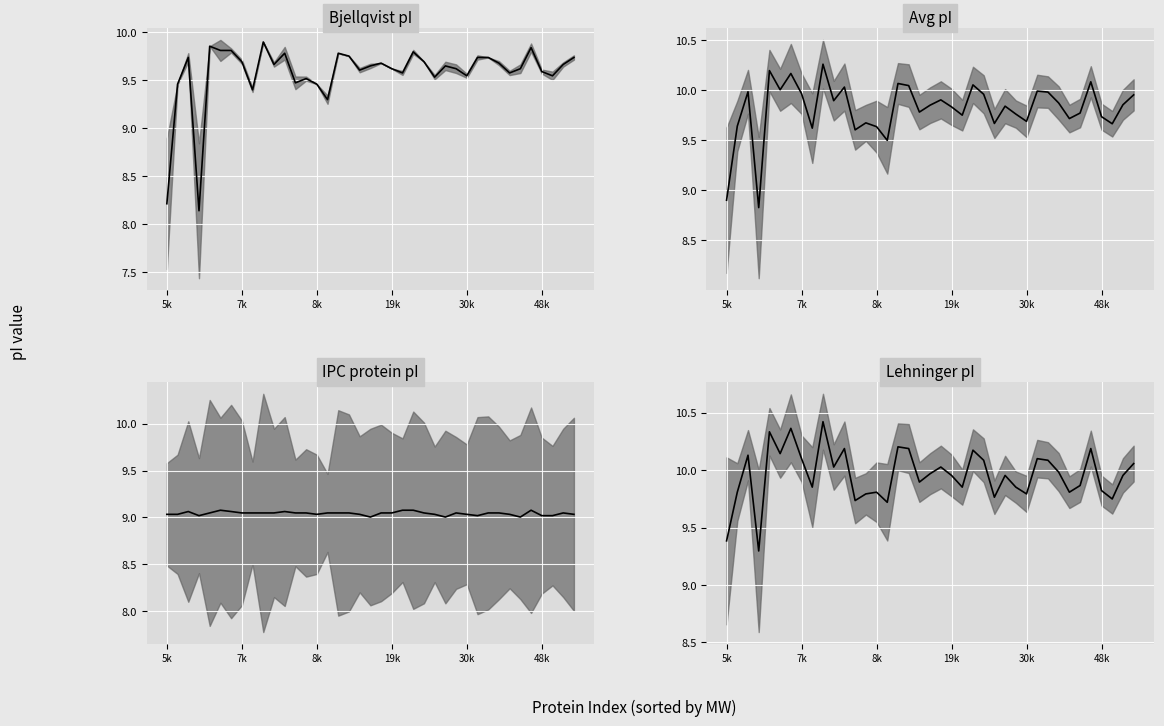

What is the label of the 32nd point from the right?

7k